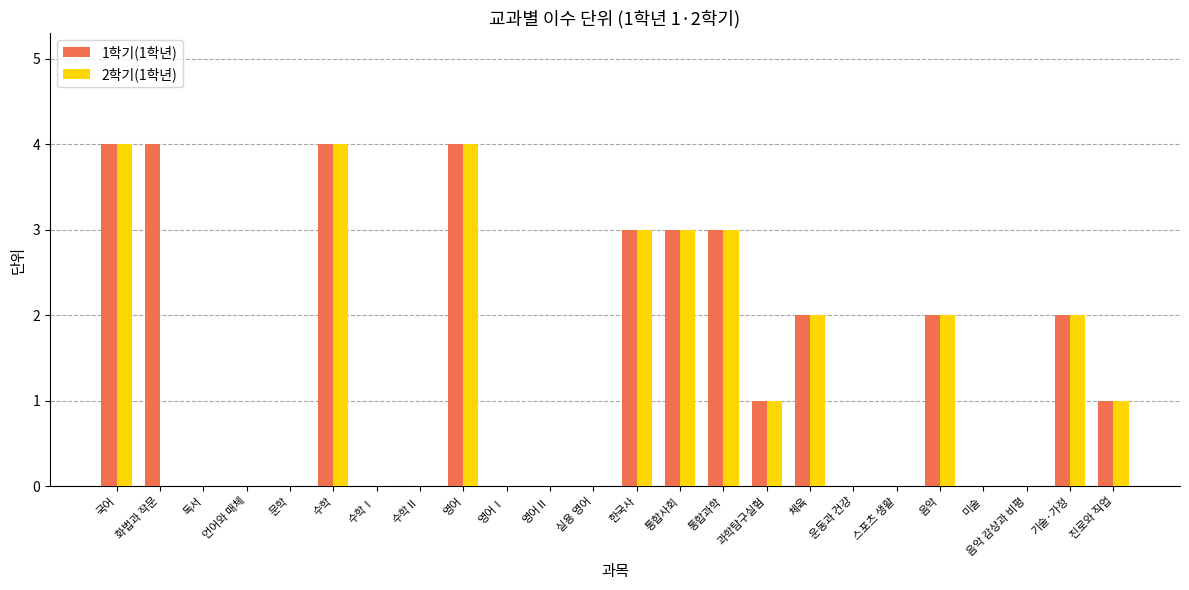

What is the maximum value for 2학기(1학년)?

4